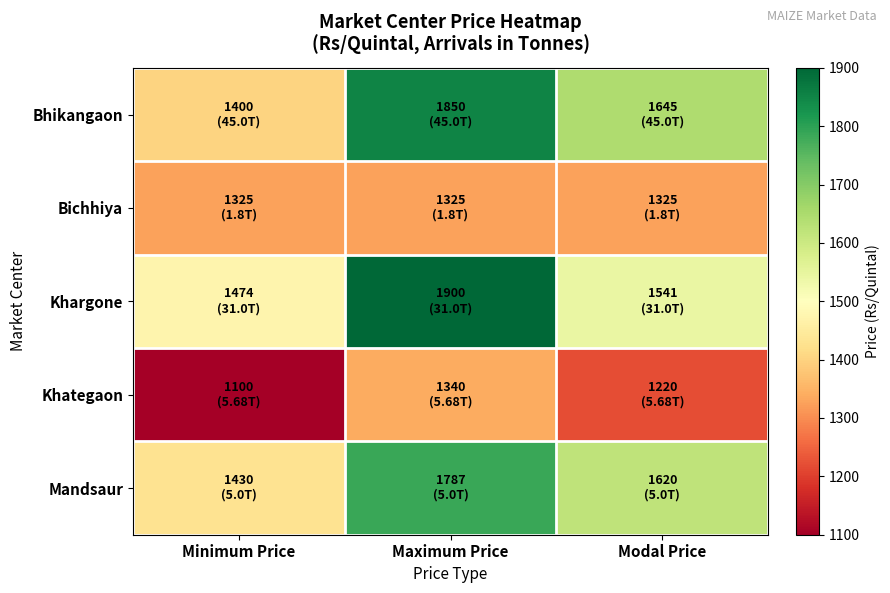

What is the difference between the highest and lowest values at Minimum Price?

374